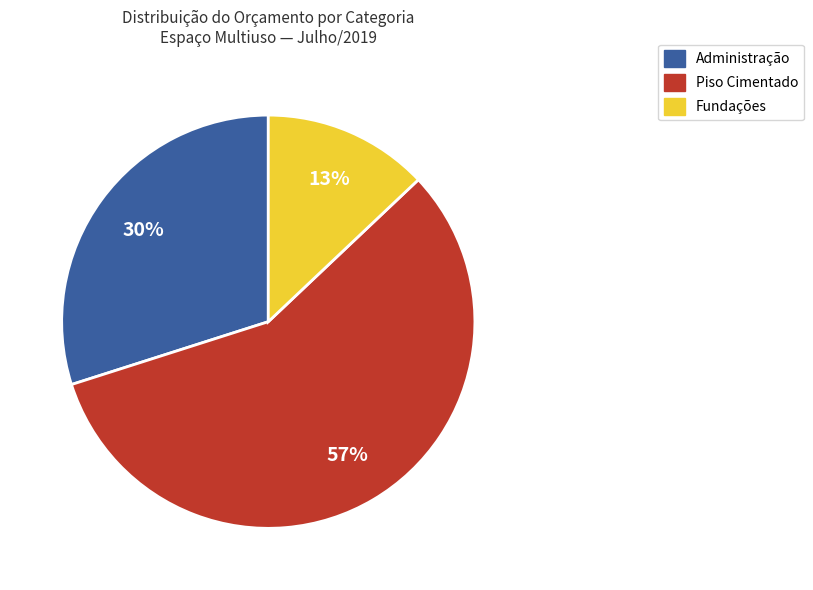

Is there a majority slice in this chart?

Yes